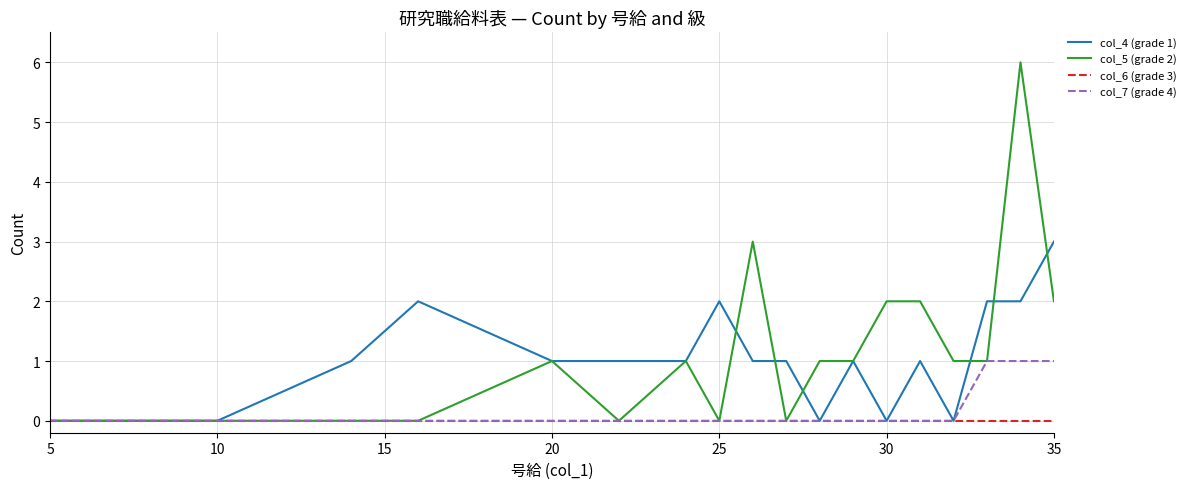

Which series has the widest spread of values?

col_5 (grade 2)